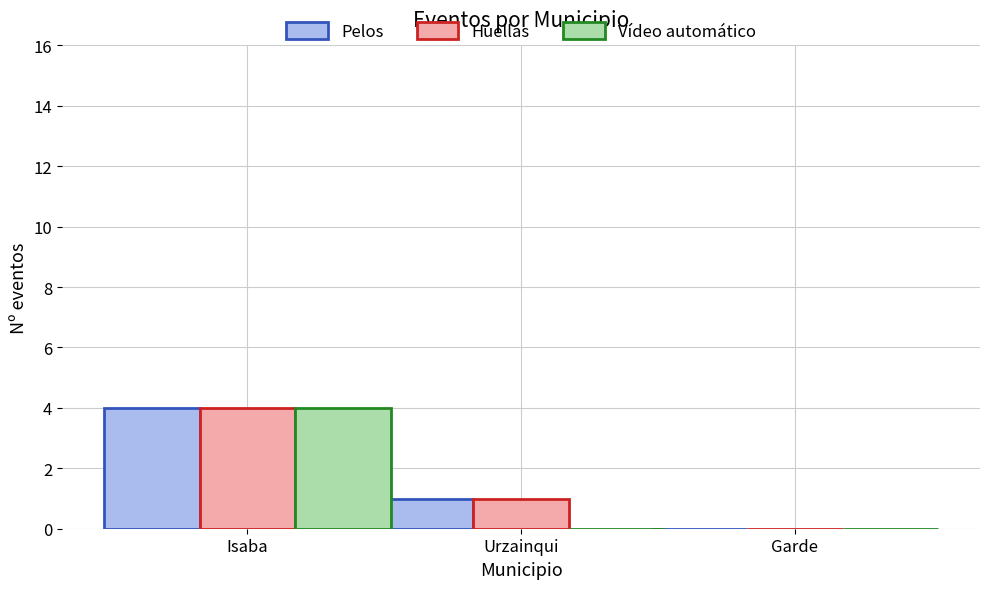

Which series changed the most between Isaba and Urzainqui?

Vídeo automático